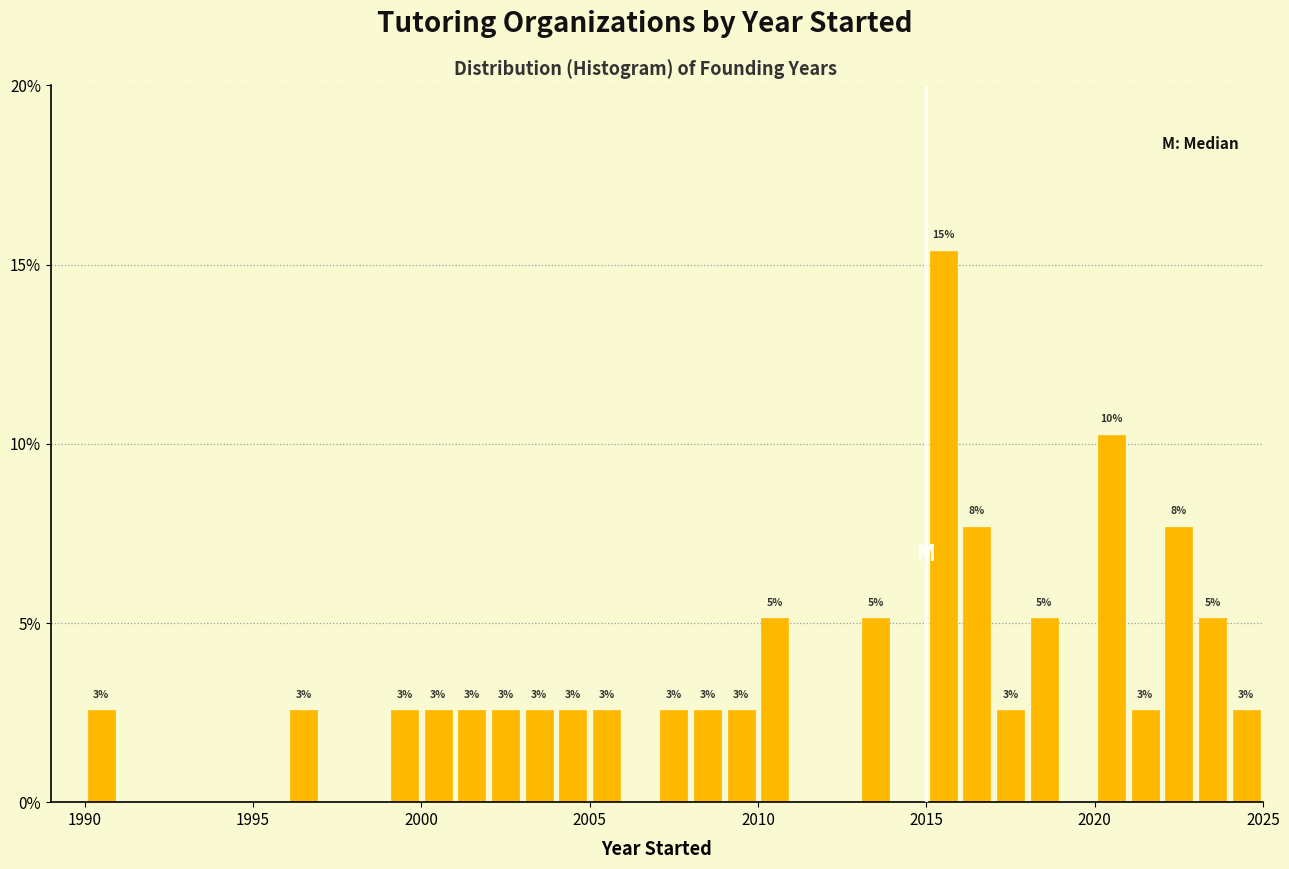

Around what value on the x-axis is the tallest bar? Give the approximate position of its centre, as read against the axis.

2015.5